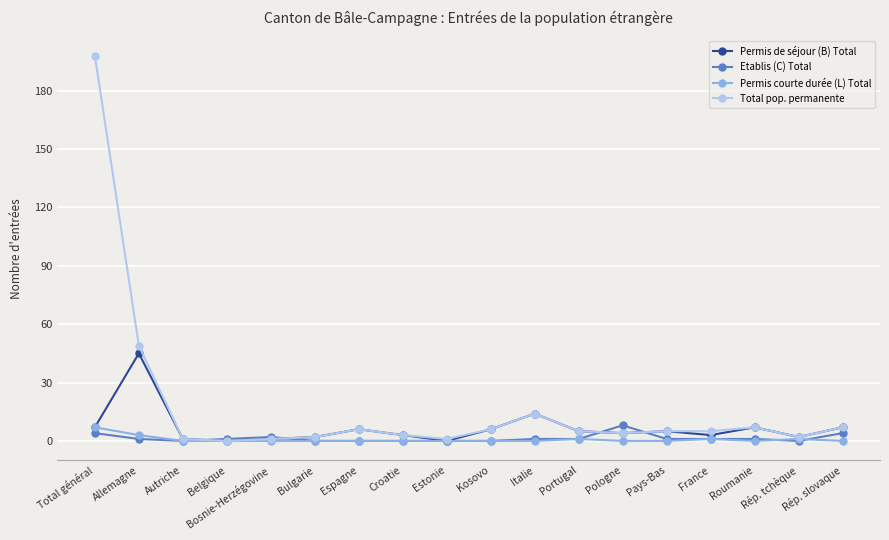

Count the number of categories in the chart.

18